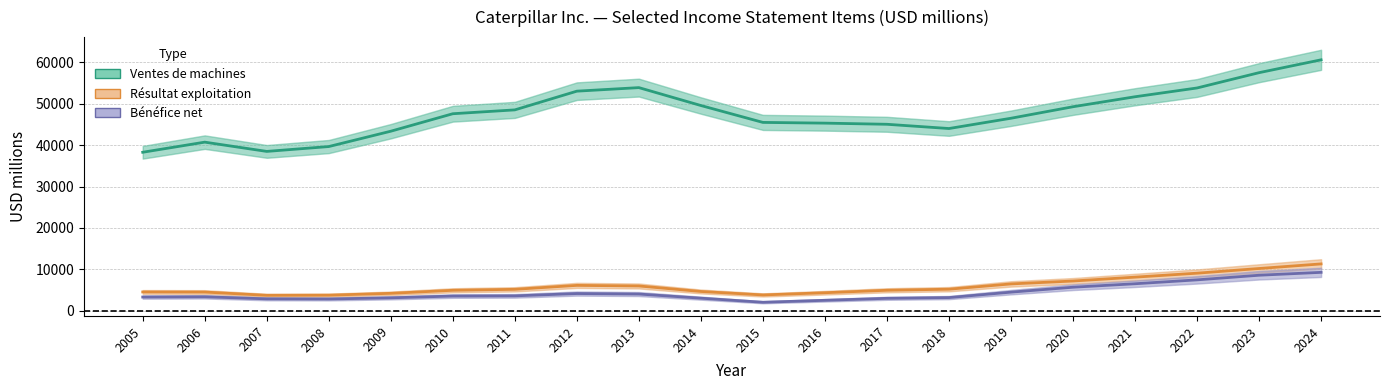

Reading left to right, extract all data points from this chart.

Ventes de machines: 2005=38279.0	2006=40720.2	2007=38484.2	2008=39656.4	2009=43361.0	2010=47582.2	2011=48512.2	2012=53032.6	2013=53888.6	2014=49564.8	2015=45486.4	2016=45312.0	2017=45034.6	2018=44009.6	2019=46492.6	2020=49272.2	2021=51681.6	2022=53803.2	2023=57498.5	2024=60602.0
Résultat exploitation: 2005=4542.0	2006=4518.5	2007=3730.2	2008=3766.0	2009=4212.4	2010=4942.8	2011=5178.8	2012=6129.0	2013=5987.6	2014=4656.6	2015=3823.2	2016=4356.2	2017=4948.6	2018=5208.0	2019=6484.0	2020=7183.6	2021=8118.2	2022=9074.6	2023=10205.0	2024=11314.0
Bénéfice net: 2005=3310.7	2006=3372.2	2007=2876.8	2008=2846.0	2009=3124.2	2010=3552.2	2011=3598.6	2012=4158.6	2013=4039.0	2014=3040.0	2015=2054.6	2016=2526.2	2017=3005.8	2018=3185.0	2019=4496.2	2020=5686.4	2021=6524.0	2022=7463.8	2023=8580.2	2024=9277.3